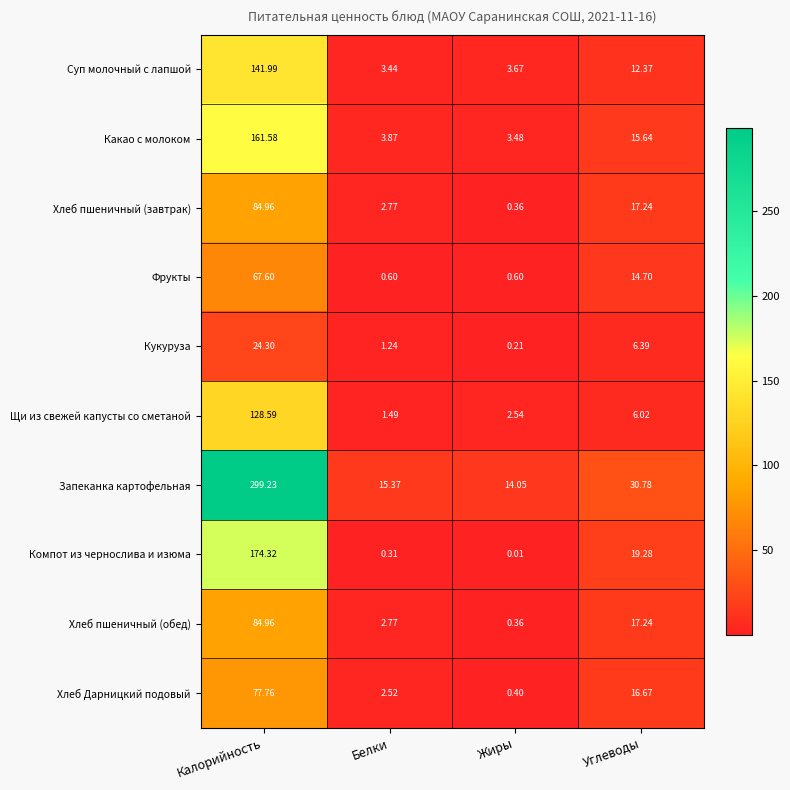

What is the difference between the highest and lowest values at Белки?

15.1